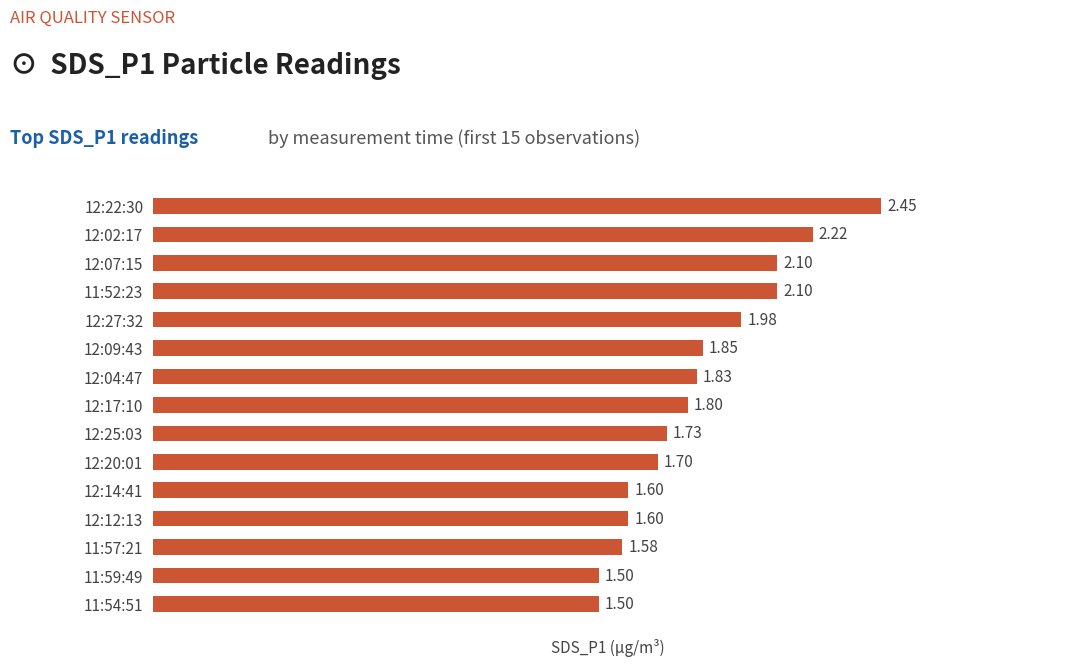

Which has a higher value, 12:20:01 or 12:14:41?

12:20:01